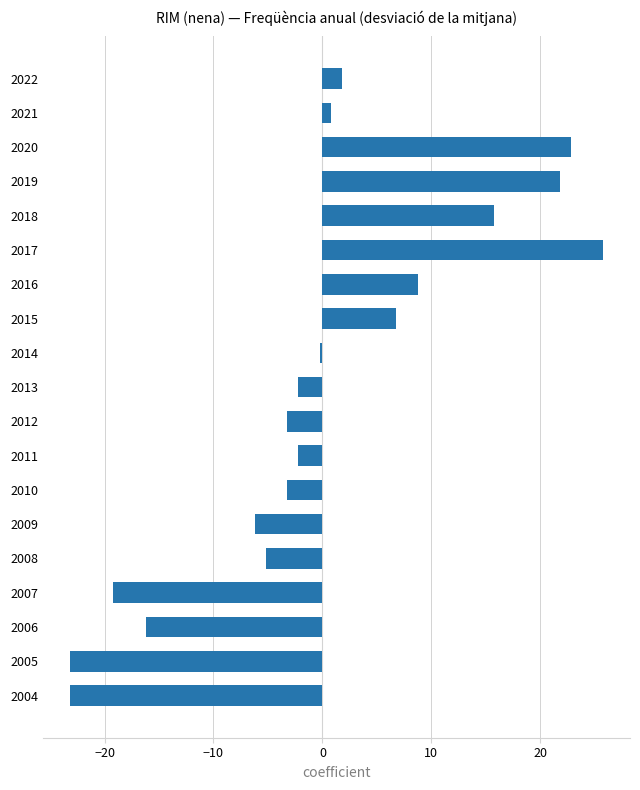

True or false: the data shows 38.1 at 2017.

False